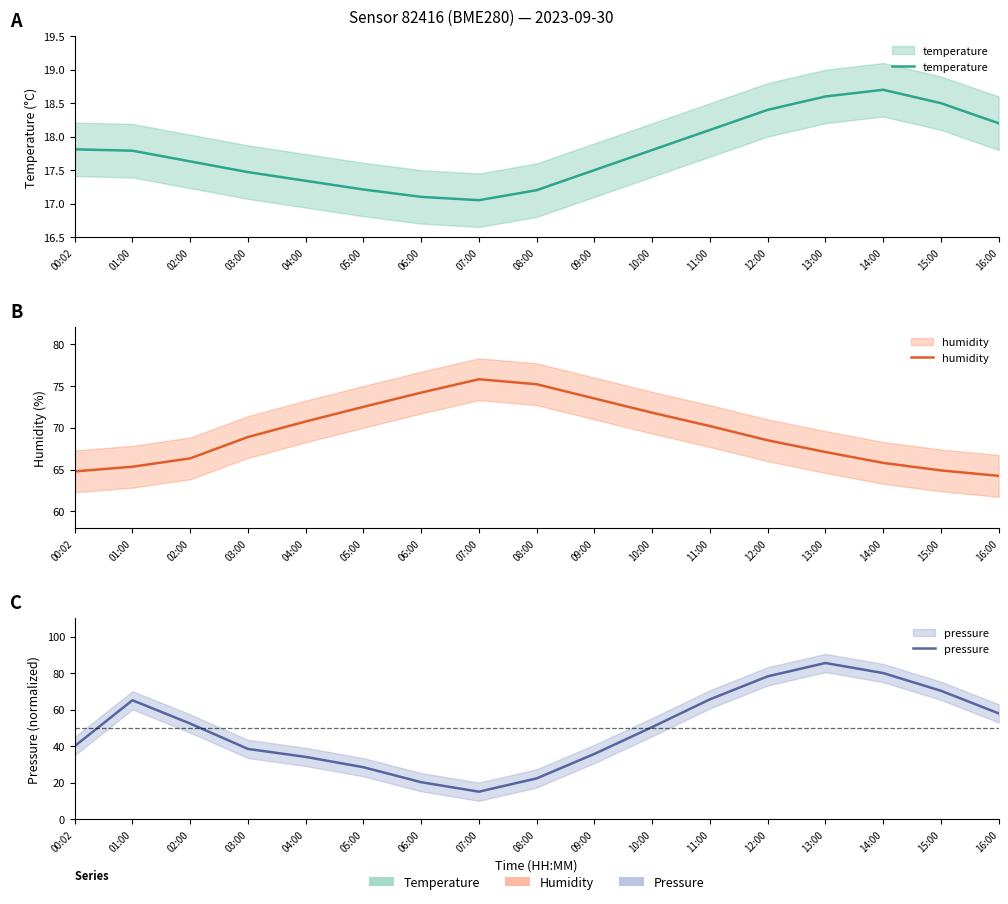

At which label does humidity reach its minimum?

16:00